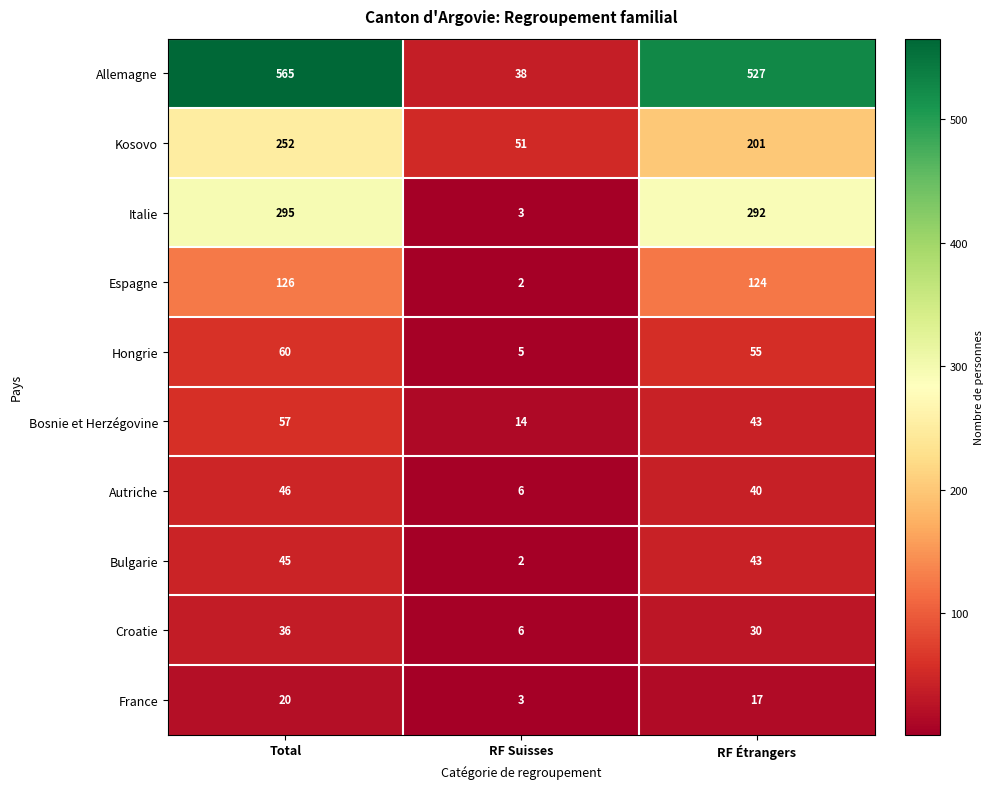

How many values in the Autriche series are below 40?

1